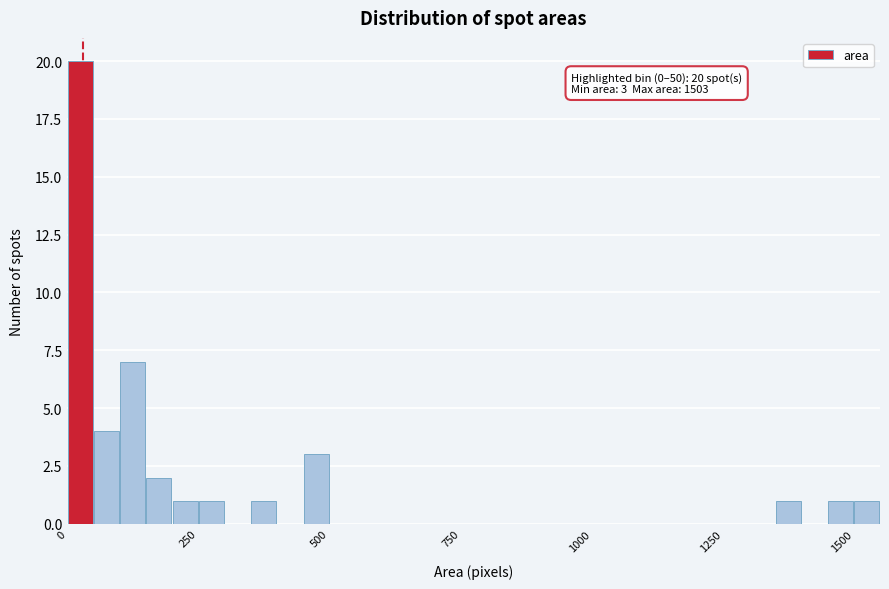

Read against the x-axis, roughly where is the centre of the tallest bar?

50